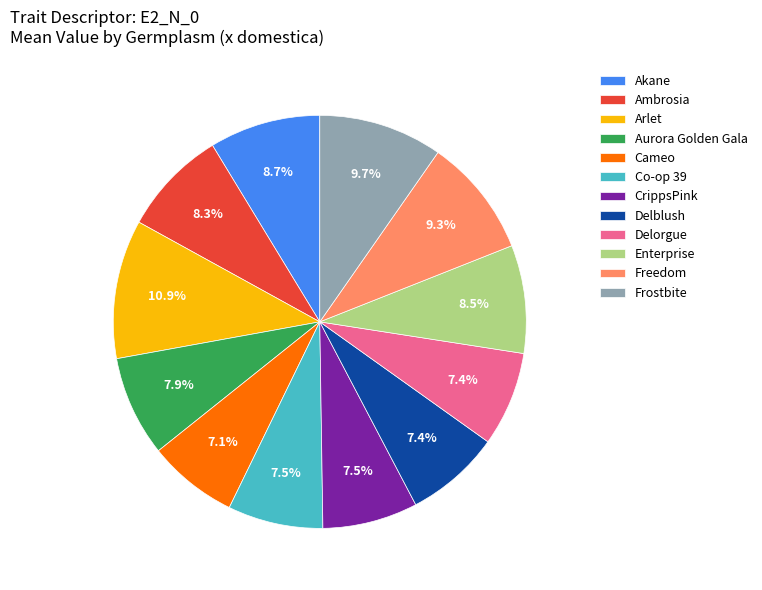

True or false: Co-op 39 accounts for 1% of the total.

False